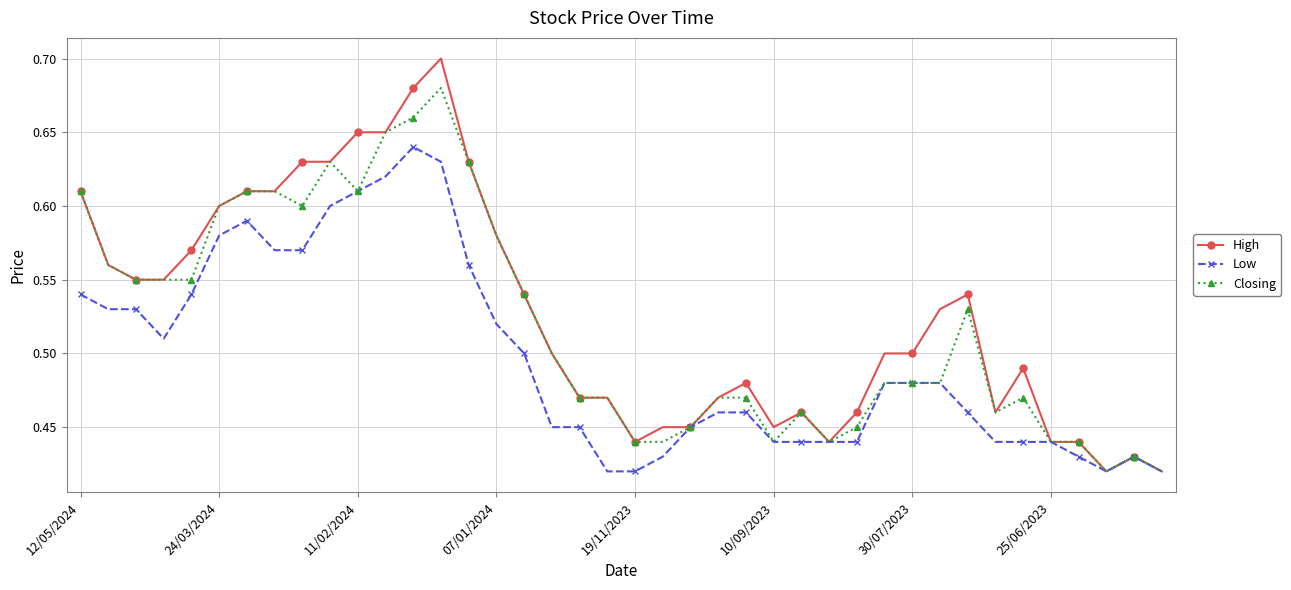

Which series has the largest total across all categories?

High